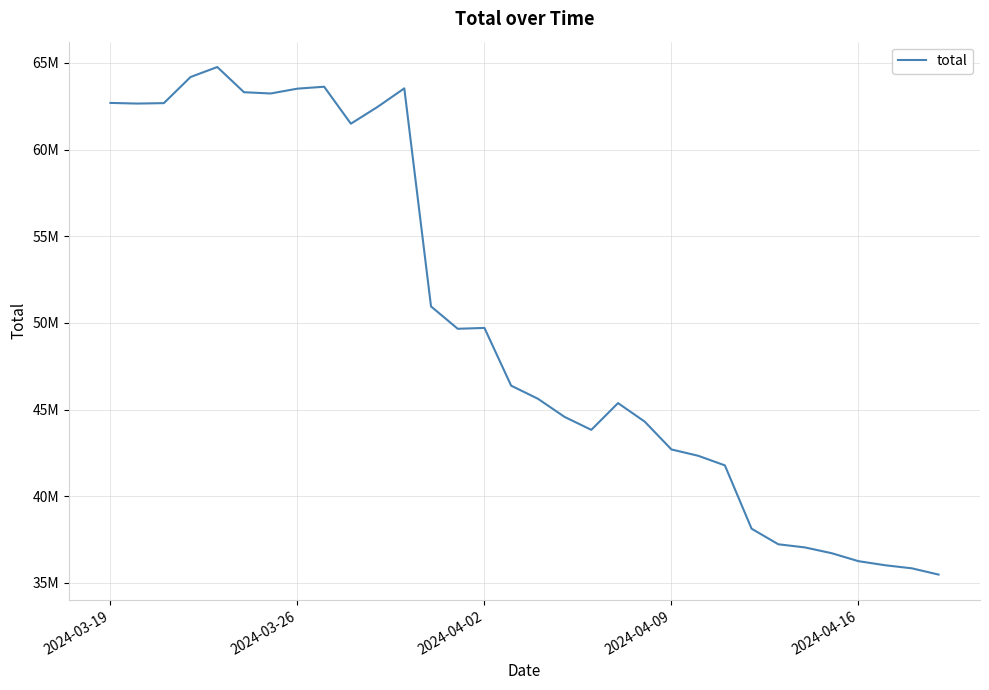

Does the chart have visible grid lines?

Yes